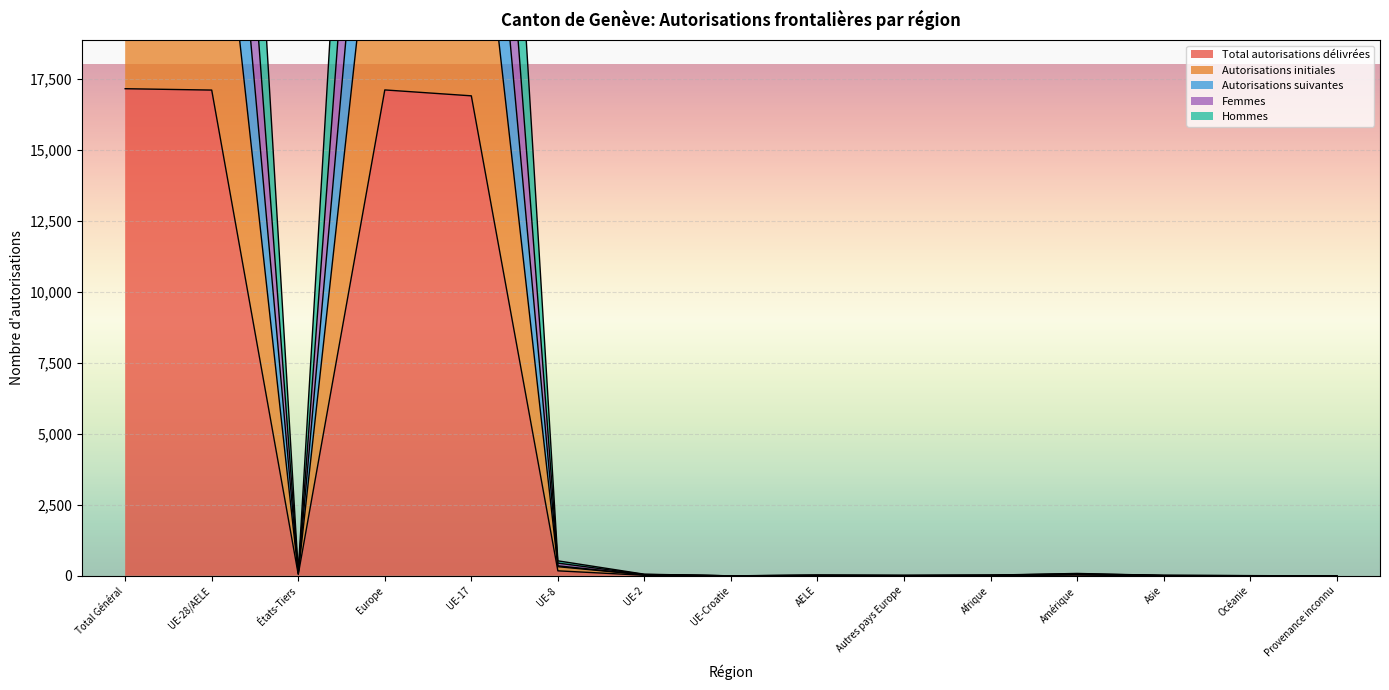

How many lines are shown in the chart?

5